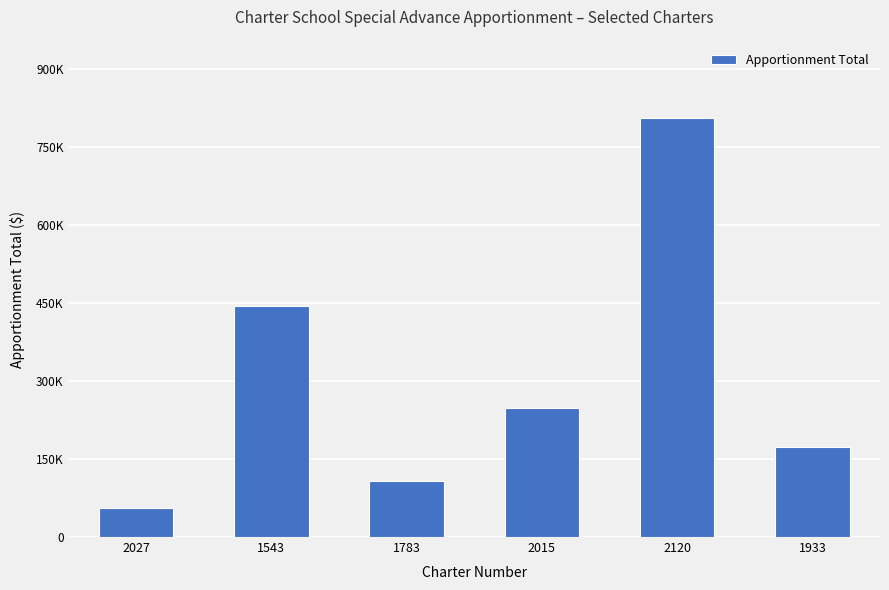

What is the value of the 5th bar from the left?

806725